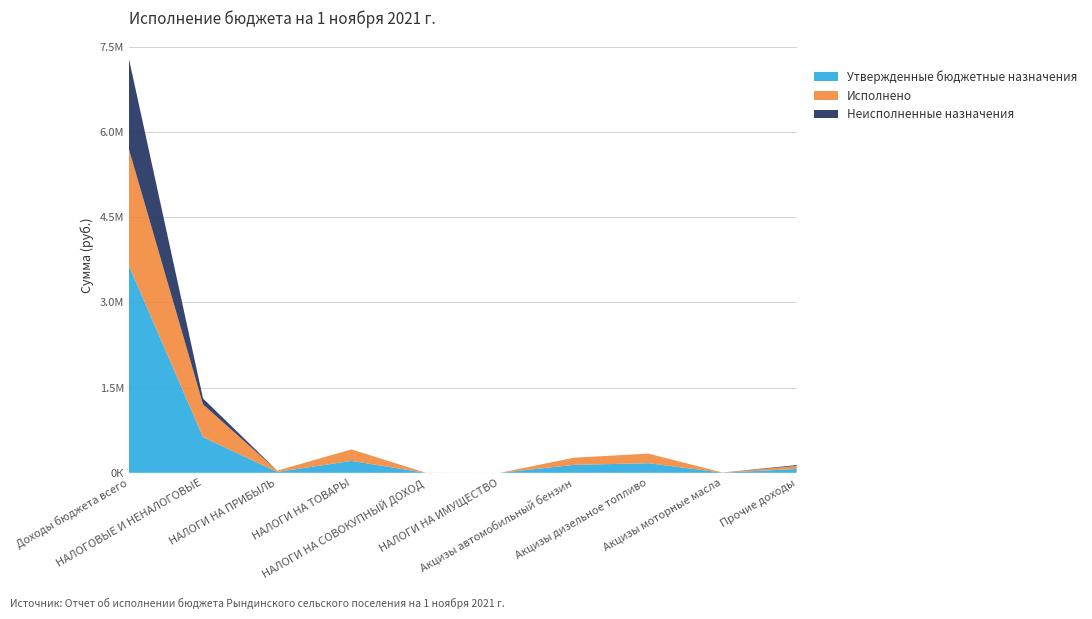

Reading left to right, extract all data points from this chart.

Утвержденные бюджетные назначения: 3648265.3	627743.3	15900.0	210000.0	0.0	0.0	140000.0	169000.0	2800.0	67843.3
Исполнено: 2053259.3	576829.3	22751.9	202371.9	1800.0	0.0	125489.3	169000.0	2800.0	52615.1
Неисполненные назначения: 1595006.0	103849.9	0.0	0.0	0.0	0.0	0.0	0.0	0.0	15228.2